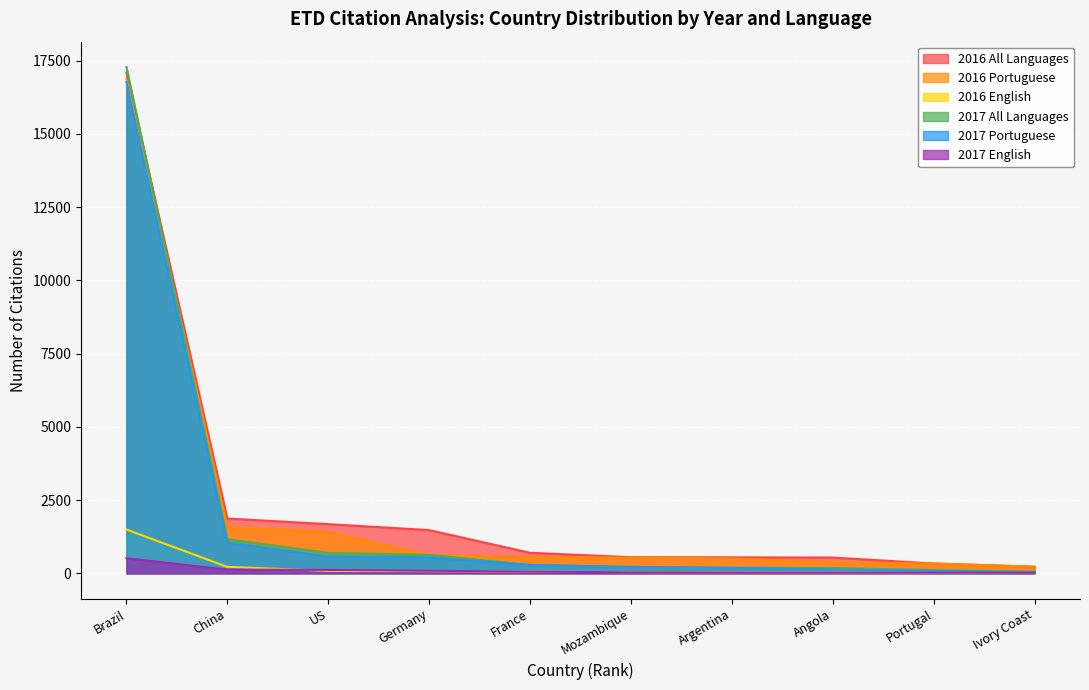

At which category does Mozambique reach its first local peak?

5th